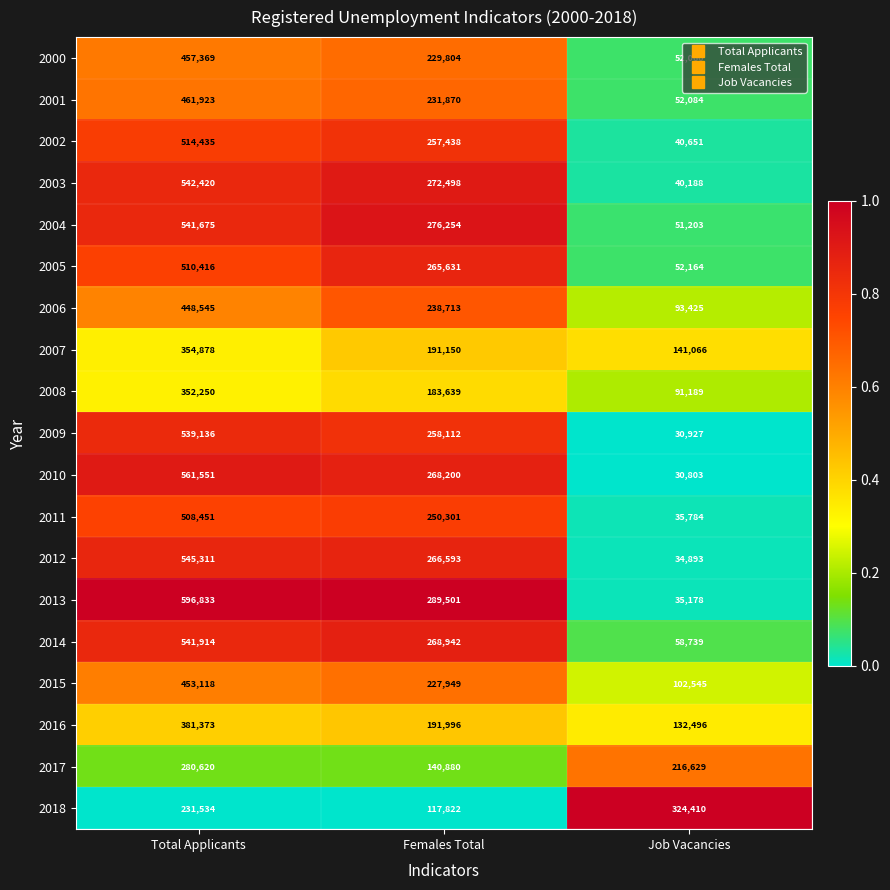

What is the spread (max minus min) of values at Job Vacancies?

293607